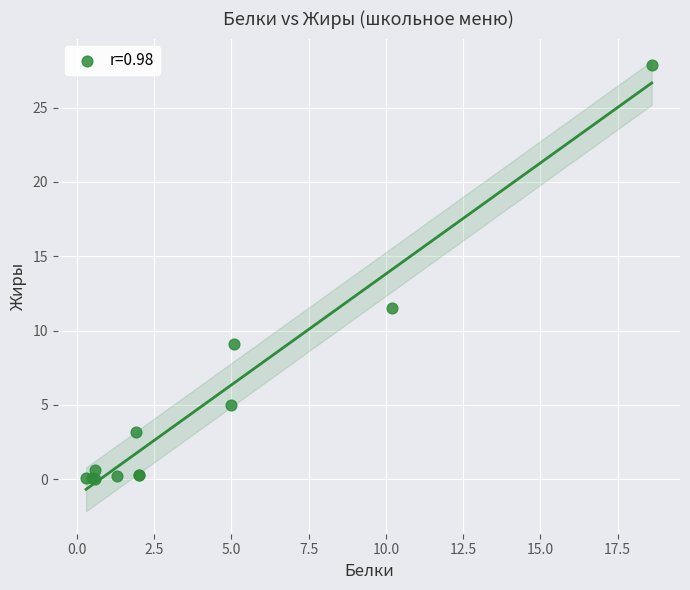

What Y value in the scatter plot is closest to 13?

11.5